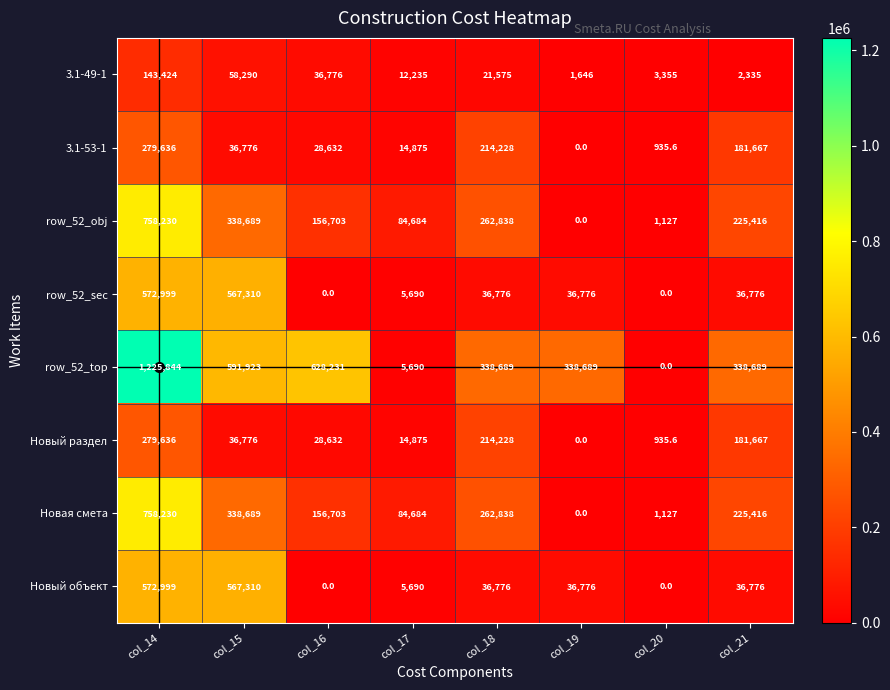

The value of row_52_obj at col_20 is 1127.0. True or false?

True